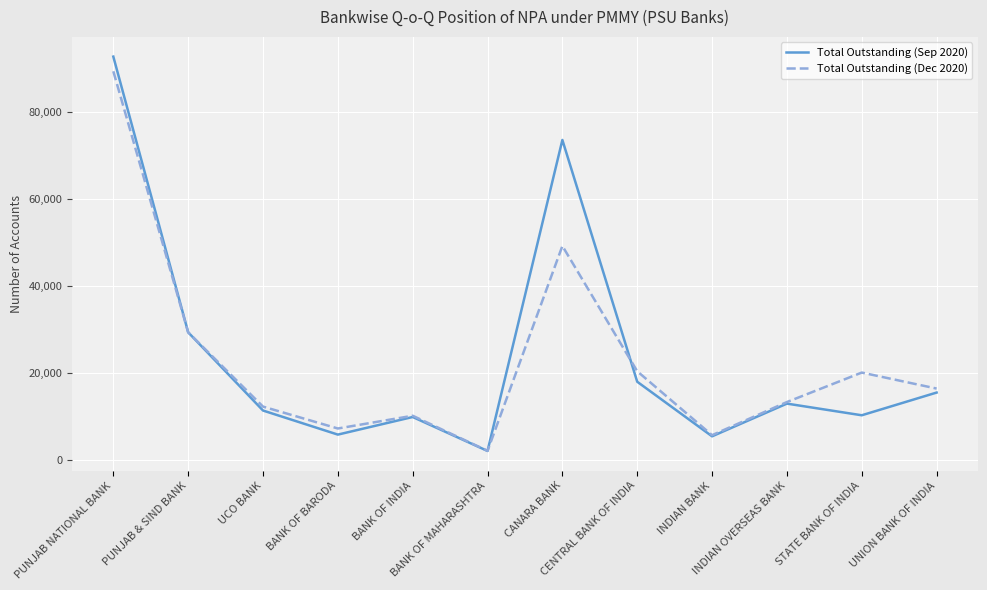

How many lines are shown in the chart?

2